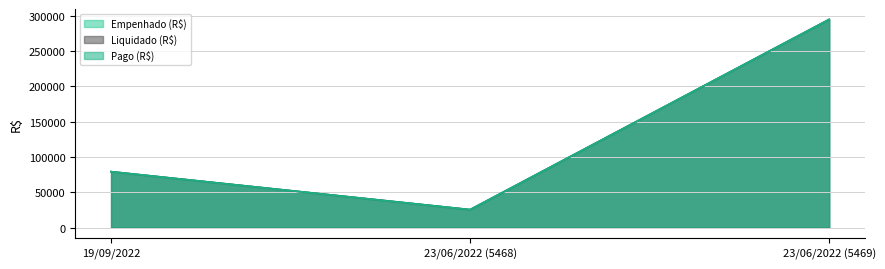

What is the difference between the Liquidado (R$) values at 19/09/2022 and 23/06/2022 (5468)?

53722.3